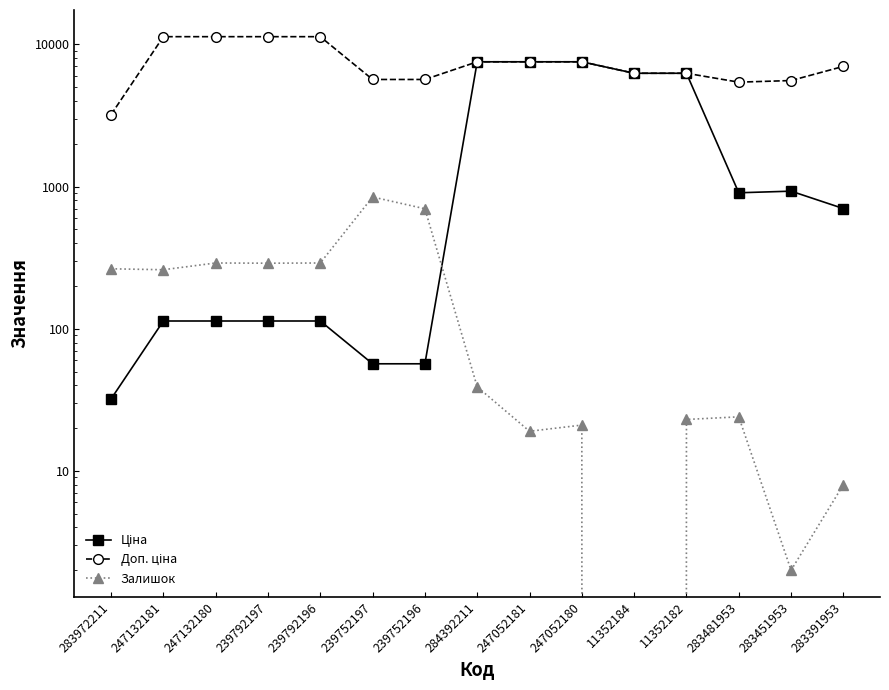

Count the number of categories in the chart.

15